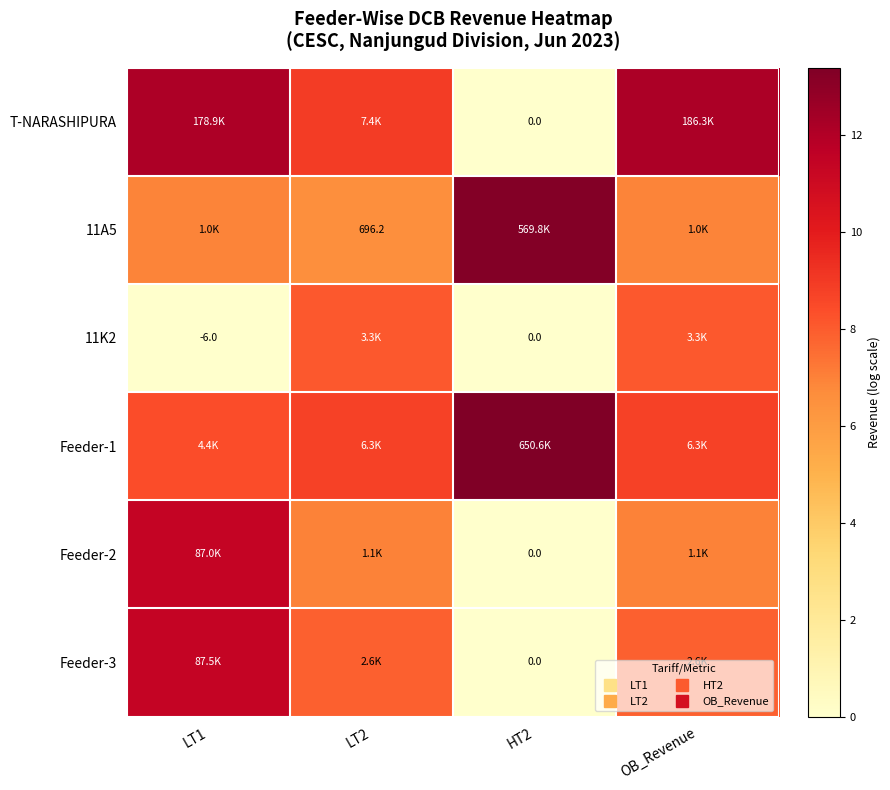

Which category has the highest value across all series?

HT2